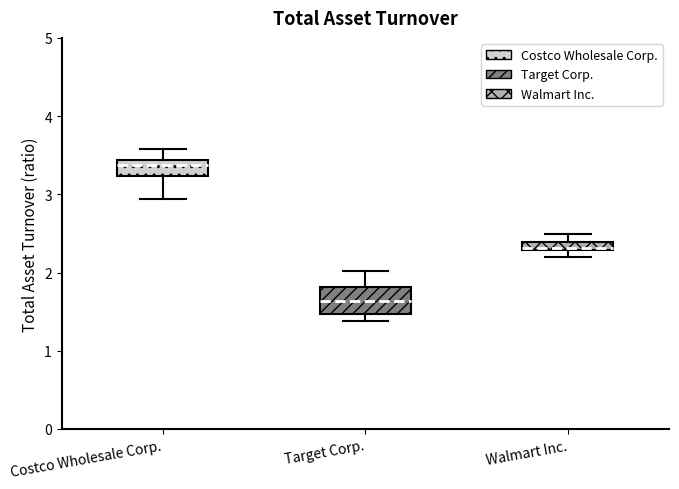

Which box is the tallest, from its lower edge to its upper edge?

Target Corp.